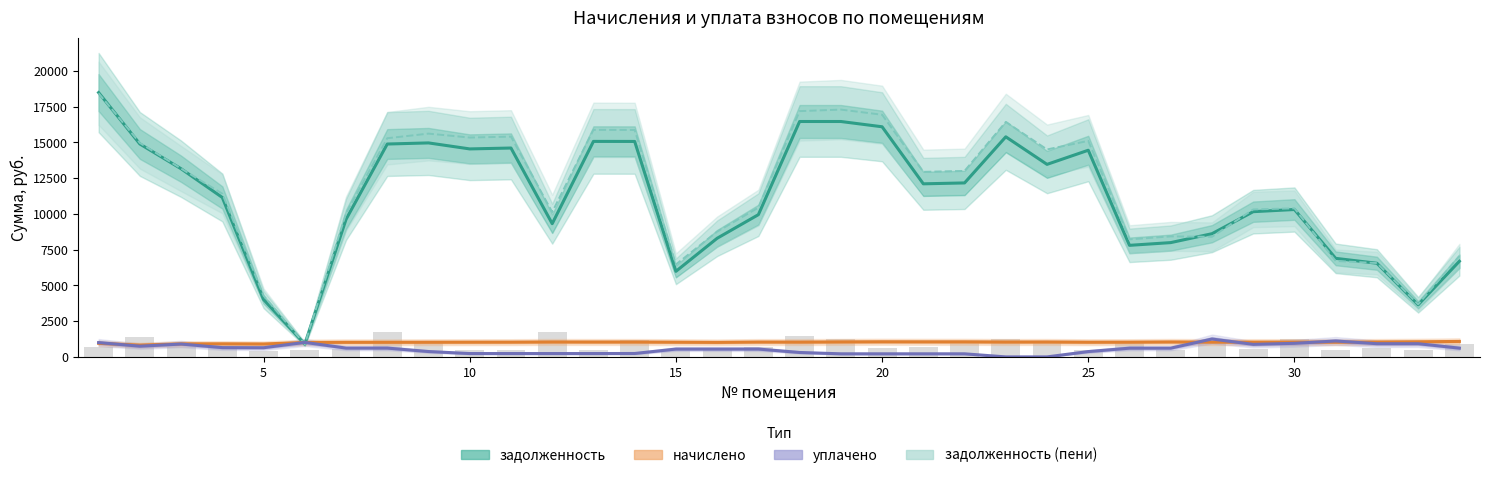

Are the bars grouped side by side (vs. stacked)?

Yes